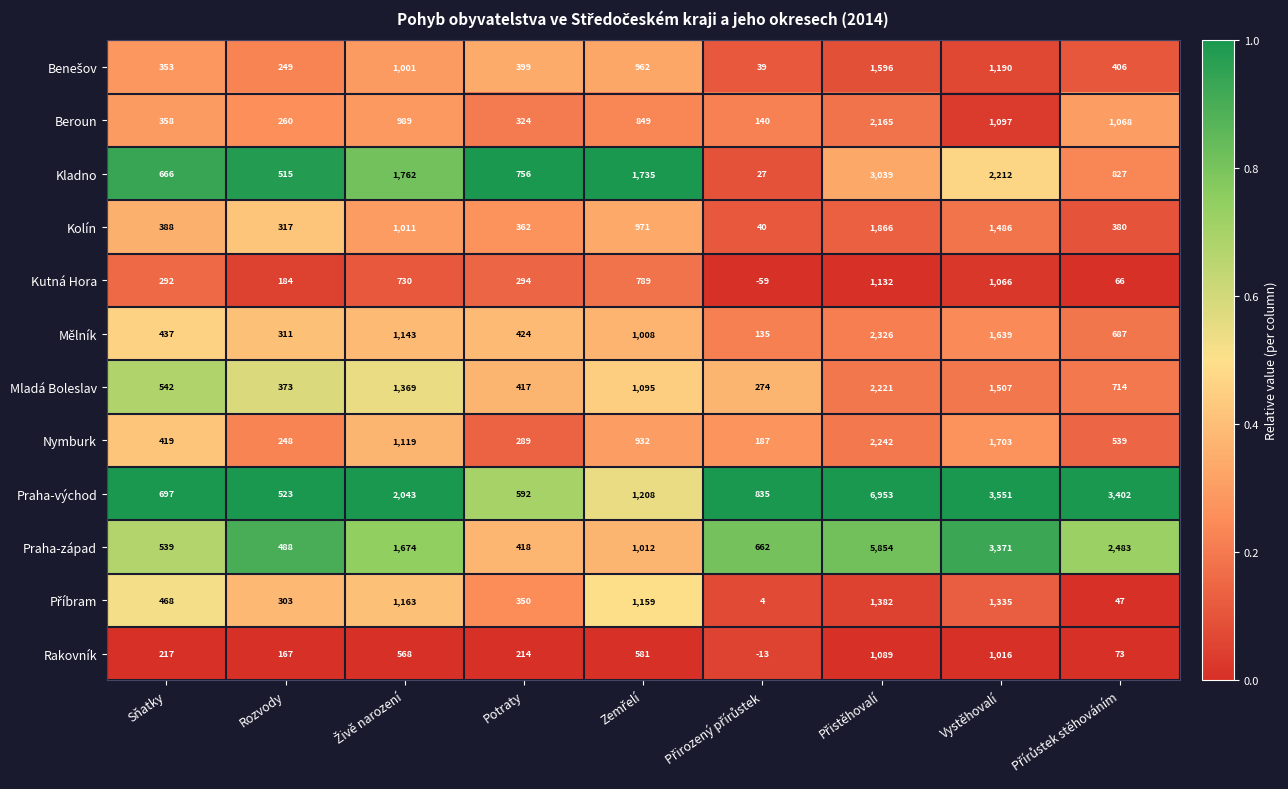

What is the average value of the Kladno series?

1282